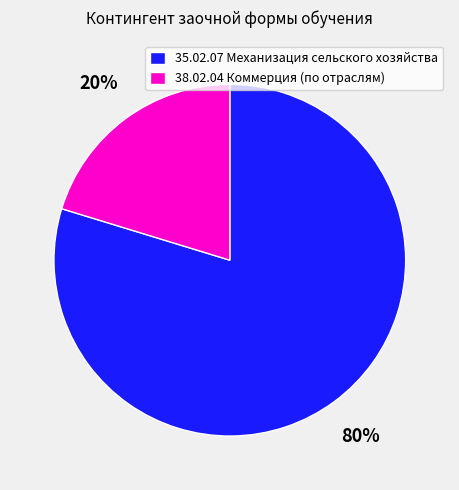

Combined, do 38.02.04 Коммерция (по отраслям) and 35.02.07 Механизация сельского хозяйства account for over 50%?

Yes